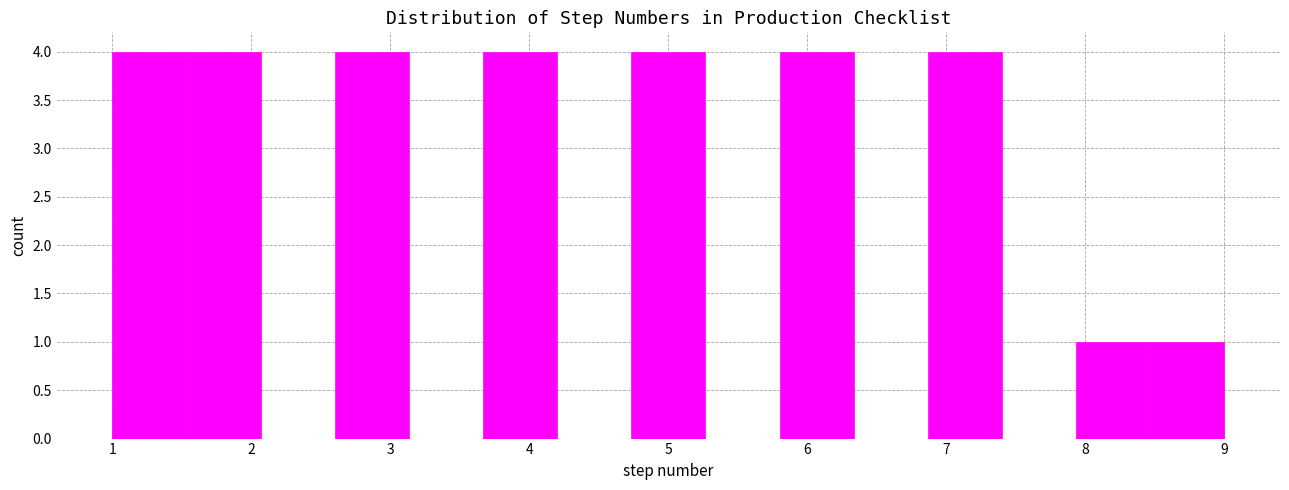

Reading left to right, transcribe this chart: for each bar, give the range it covers on the x-axis and its height. Neither the bar edges nor the heights are printed on the chart, so give them approximately, as read against the axes.

1.0 to 1.5: 4
1.5 to 2.1: 4
2.1 to 2.6: 0
2.6 to 3.1: 4
3.1 to 3.7: 0
3.7 to 4.2: 4
4.2 to 4.7: 0
4.7 to 5.3: 4
5.3 to 5.8: 0
5.8 to 6.3: 4
6.3 to 6.9: 0
6.9 to 7.4: 4
7.4 to 7.9: 0
7.9 to 8.5: 1
8.5 to 9.0: 1